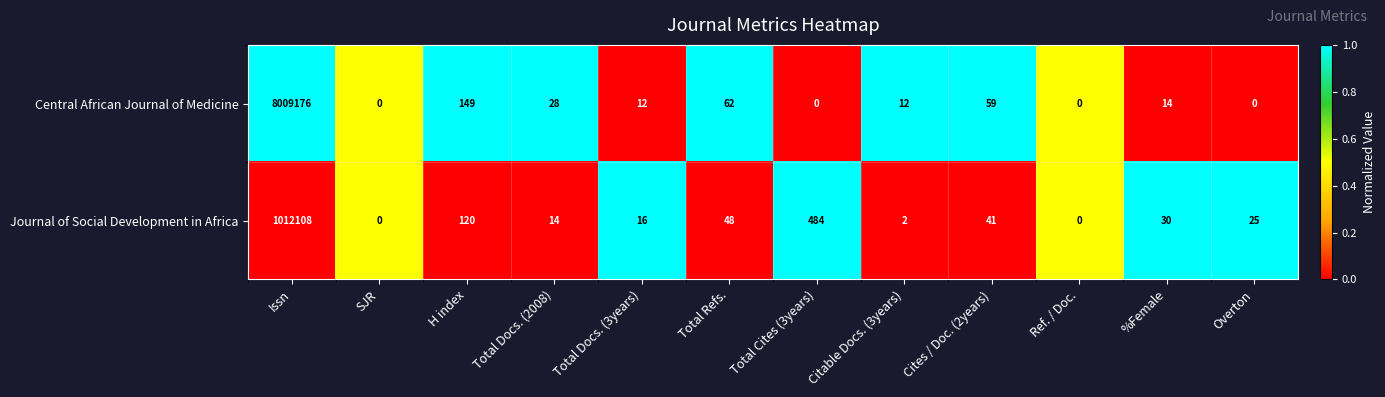

Which series has the largest total across all categories?

Central African Journal of Medicine